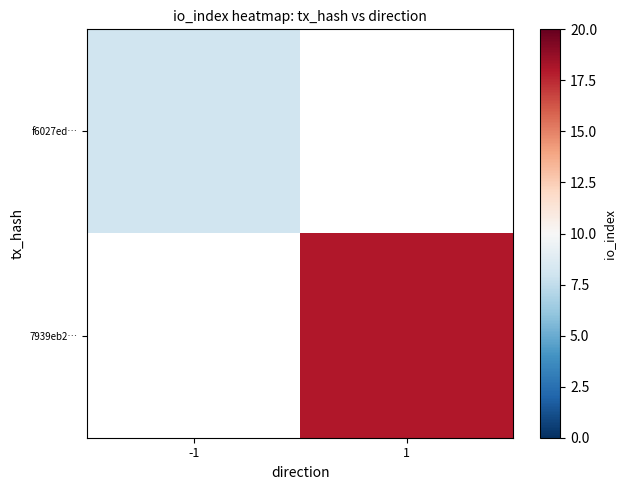

What is the greatest value displayed?

18.0